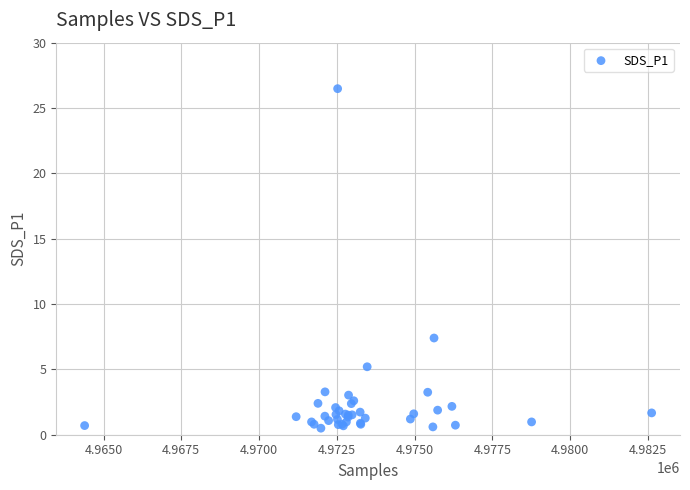

What Y value in the scatter plot is closest to 13?

7.4